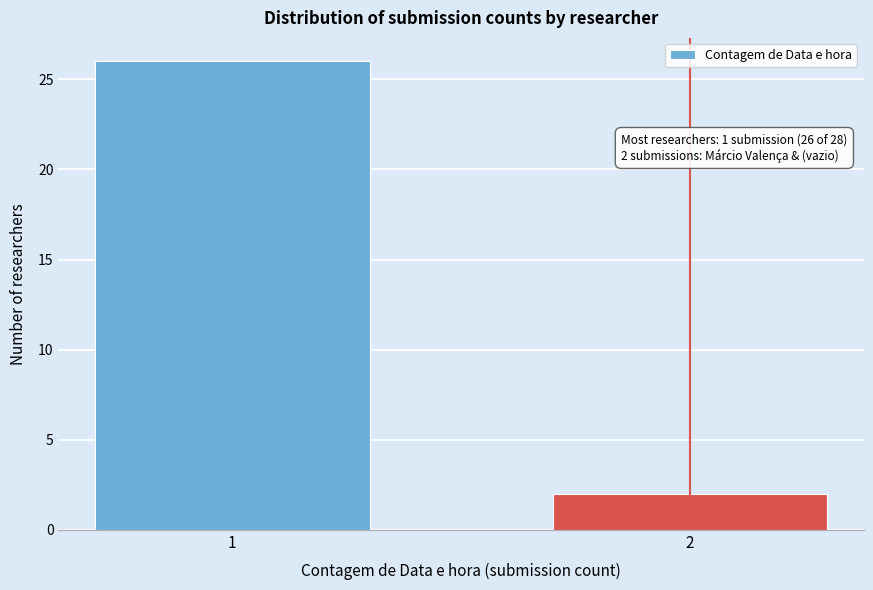

Reading left to right, transcribe all the data shown in this chart.

26	2